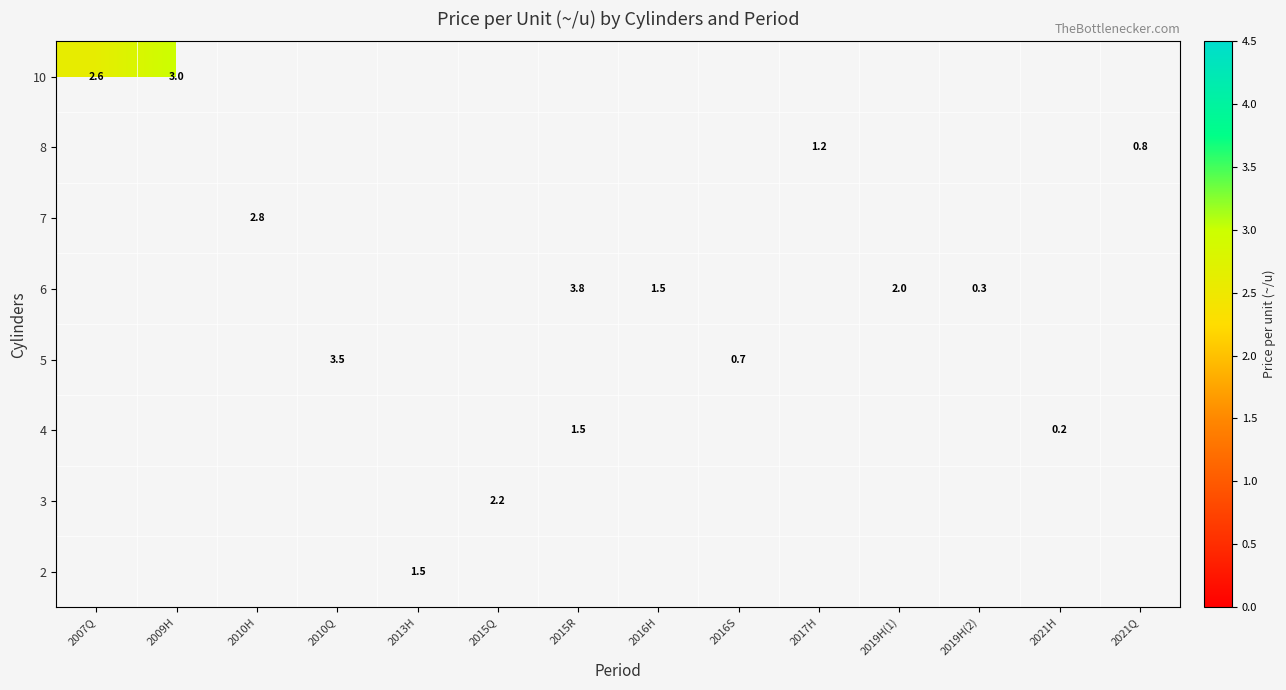

What is the maximum value shown in the chart?

3.8